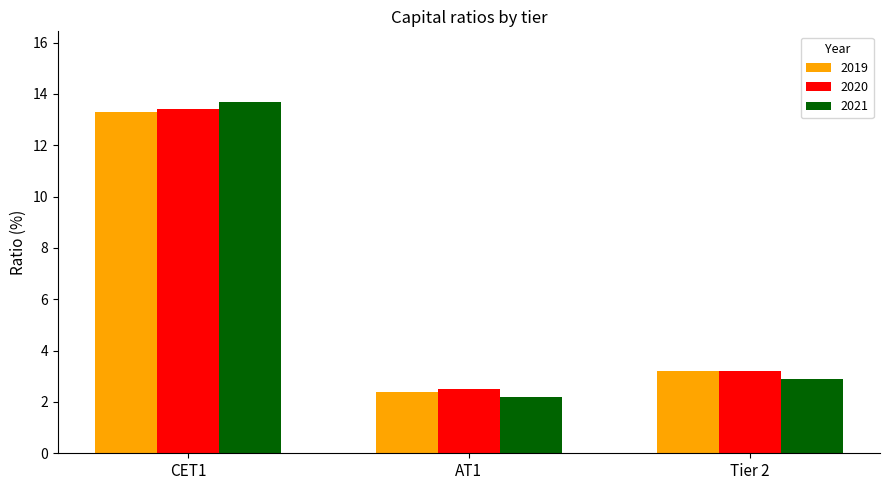

Reading right to left, what are all the values shown in this chart?

2019: Tier 2=3.2	AT1=2.4	CET1=13.3
2020: Tier 2=3.2	AT1=2.5	CET1=13.4
2021: Tier 2=2.9	AT1=2.2	CET1=13.7